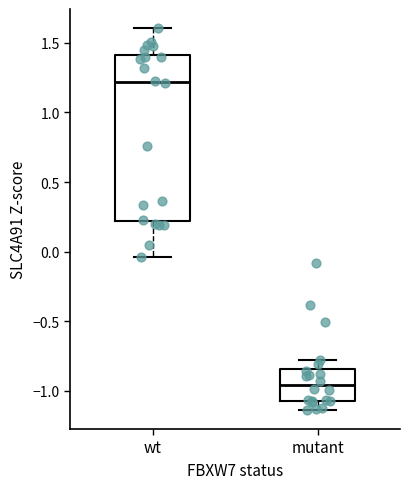

Comparing the boxes themselves (not the whiskers), which one is the tallest?

wt